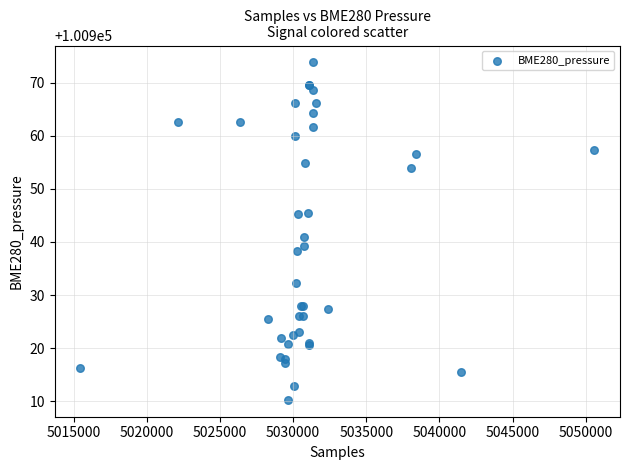

What Y value in the scatter plot is closest to 100942?

100941.0